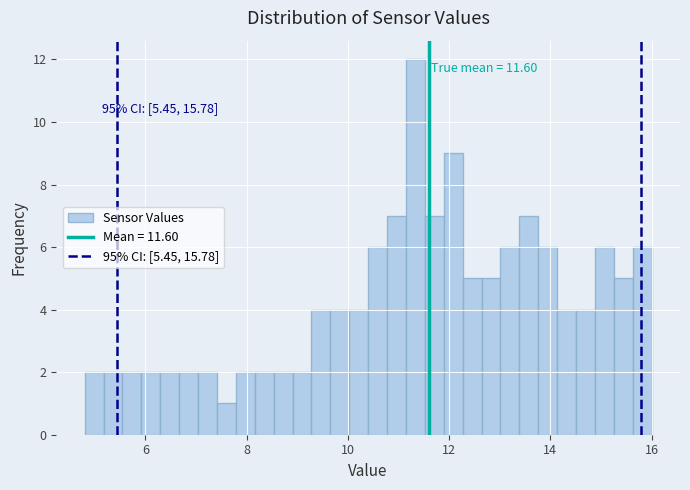

Around what value on the x-axis is the tallest bar? Give the approximate position of its centre, as read against the axis.

11.4